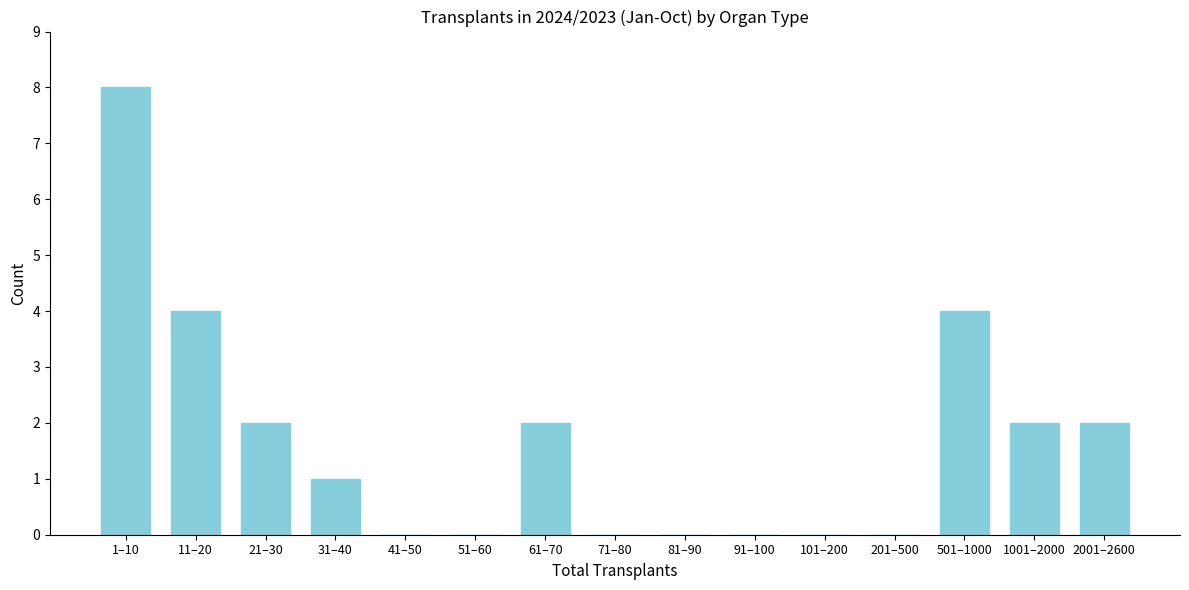

Reading left to right, transcribe all the data shown in this chart.

1–10=8	11–20=4	21–30=2	31–40=1	41–50=0	51–60=0	61–70=2	71–80=0	81–90=0	91–100=0	101–200=0	201–500=0	501–1000=4	1001–2000=2	2001–2600=2